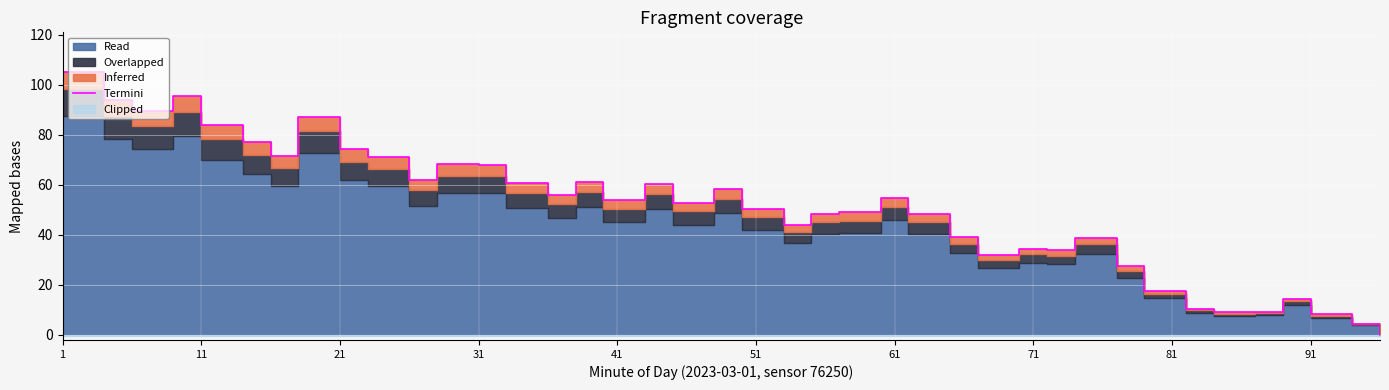

Is it true that the value at 28 is 50.1?

False